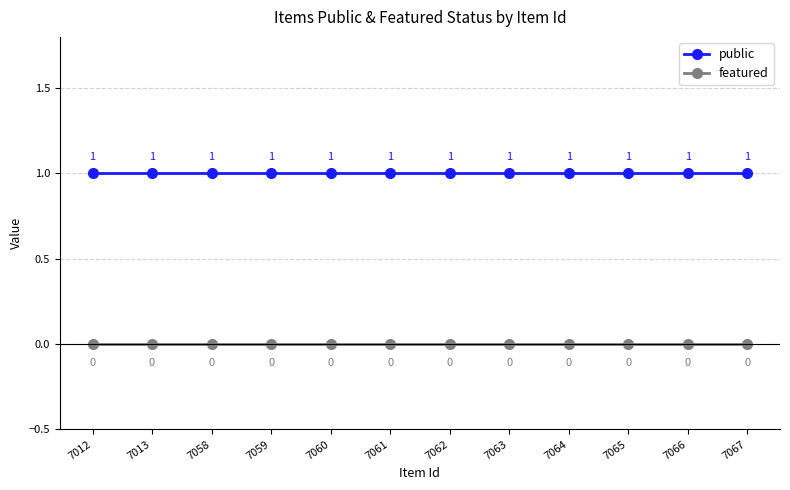

What are all the series names shown in the legend?

public, featured